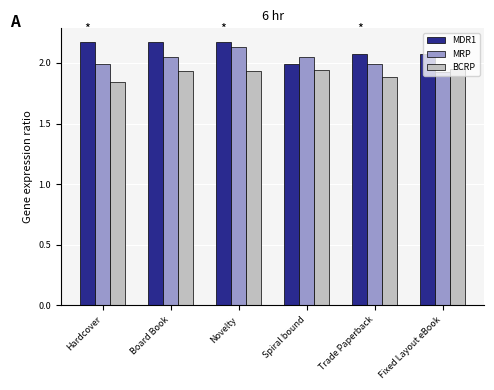

The MRP series shows 3.1 at Board Book. True or false?

False